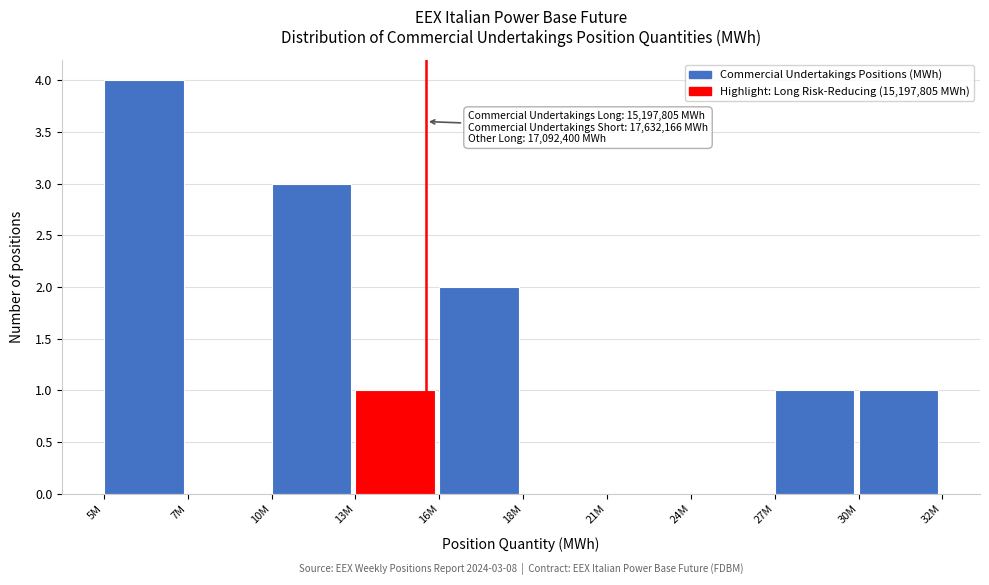

Reading left to right, extract all data points from this chart.

5M=4	7M=0	10M=3	13M=1	16M=2	18M=0	21M=0	24M=0	27M=1	30M=1